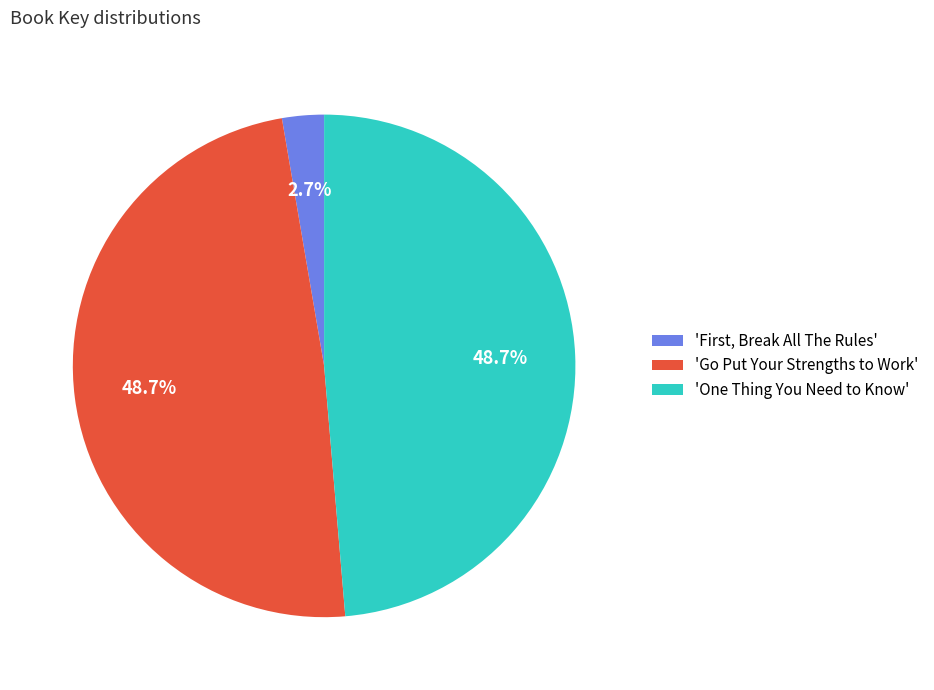

What is the ratio of the value at 'Go Put Your Strengths to Work' to the value at 'One Thing You Need to Know'?

1.0